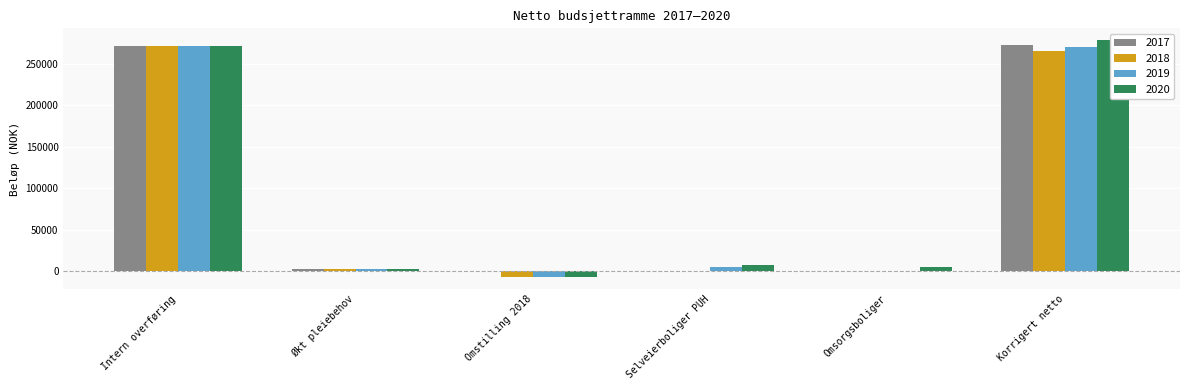

Reading left to right, what are all the values shown in this chart?

2017: Intern overføring=270900	Økt pleiebehov=2000	Omstilling 2018=0	Selveierboliger PUH=0	Omsorgsboliger=0	Korrigert netto=272900
2018: Intern overføring=270900	Økt pleiebehov=2000	Omstilling 2018=-7500	Selveierboliger PUH=0	Omsorgsboliger=0	Korrigert netto=265400
2019: Intern overføring=270900	Økt pleiebehov=2000	Omstilling 2018=-7500	Selveierboliger PUH=4500	Omsorgsboliger=0	Korrigert netto=269900
2020: Intern overføring=270900	Økt pleiebehov=2000	Omstilling 2018=-7500	Selveierboliger PUH=7700	Omsorgsboliger=5000	Korrigert netto=278100